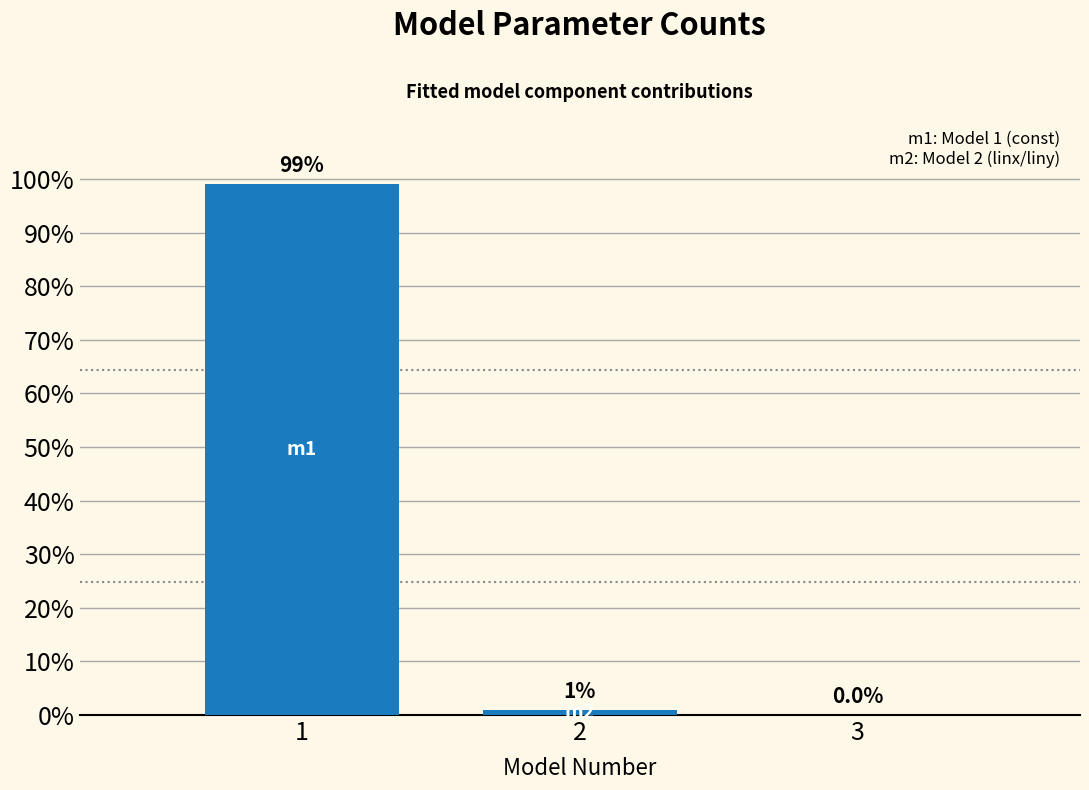

What is the change in value from 1 to 3?

-99.0